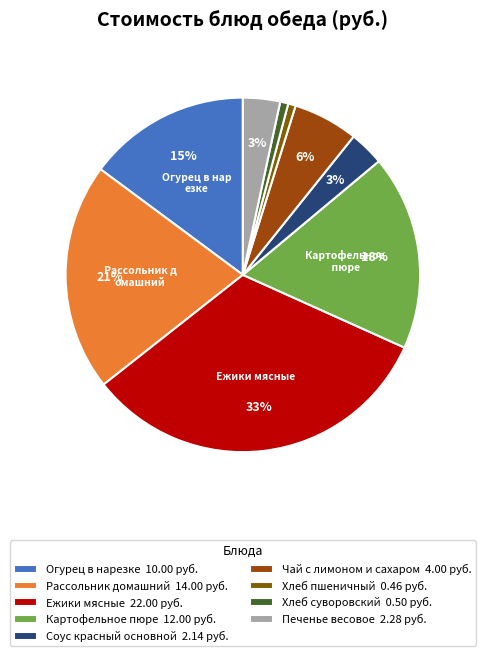

The Печенье весовое slice represents 3% of the pie. True or false?

True